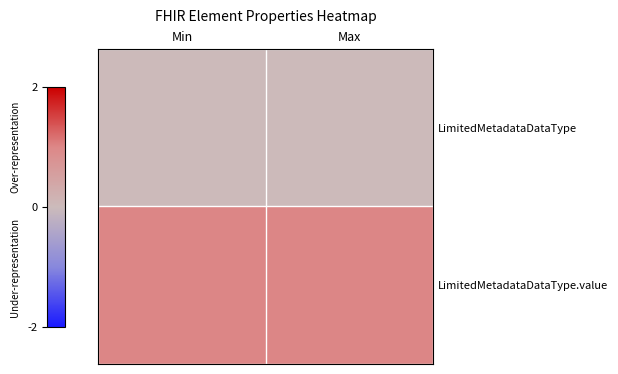

What is the total value across all series at Min?

1